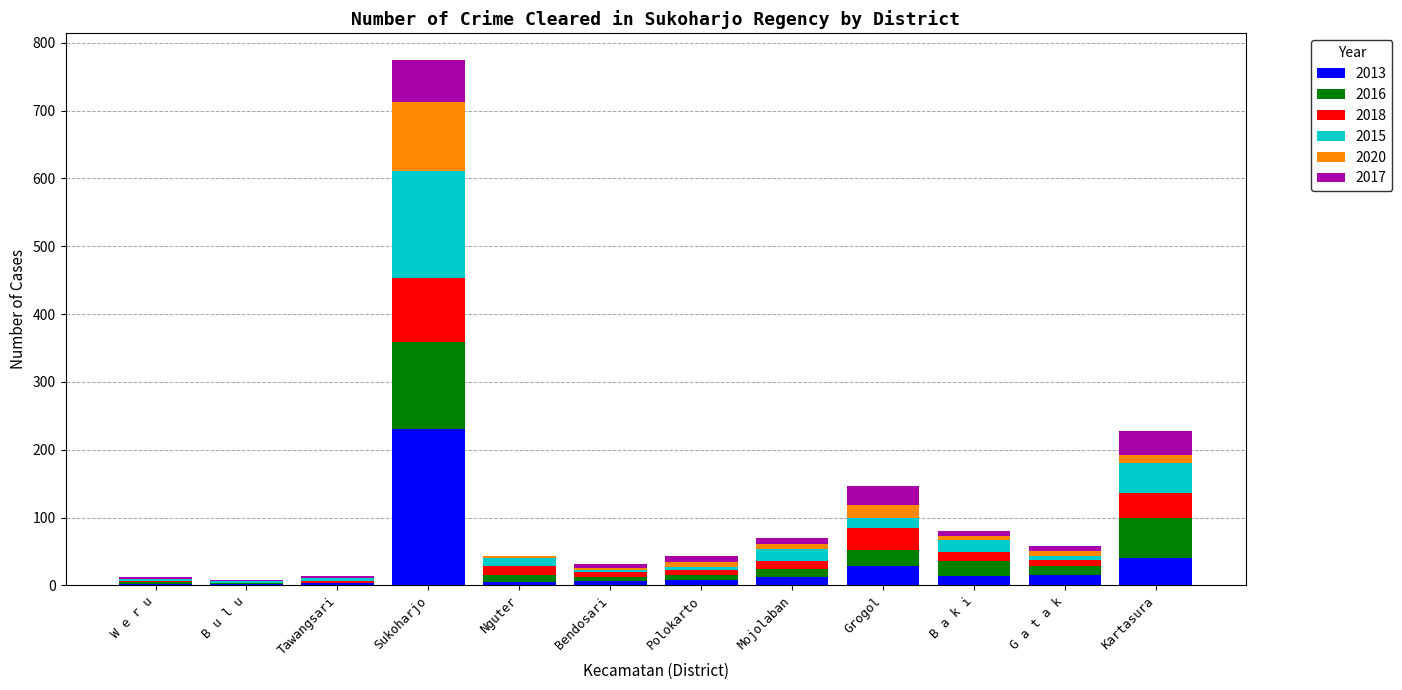

At which label is 2013 closest to 116?

Kartasura